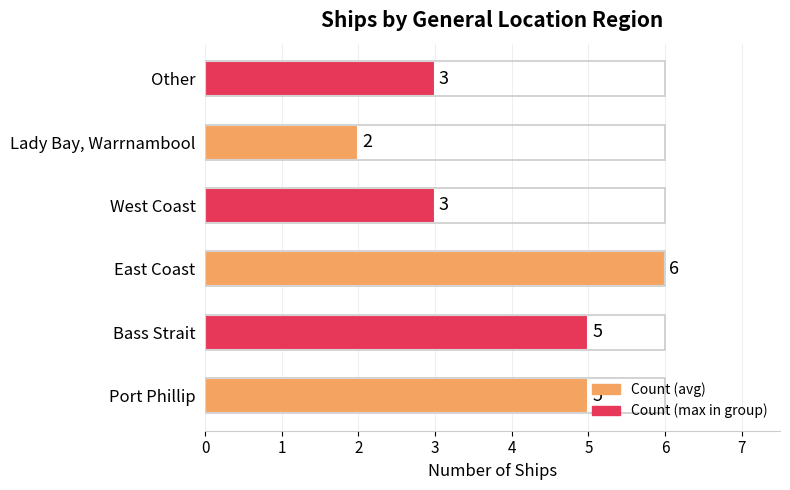

How many bars are there in total?

6